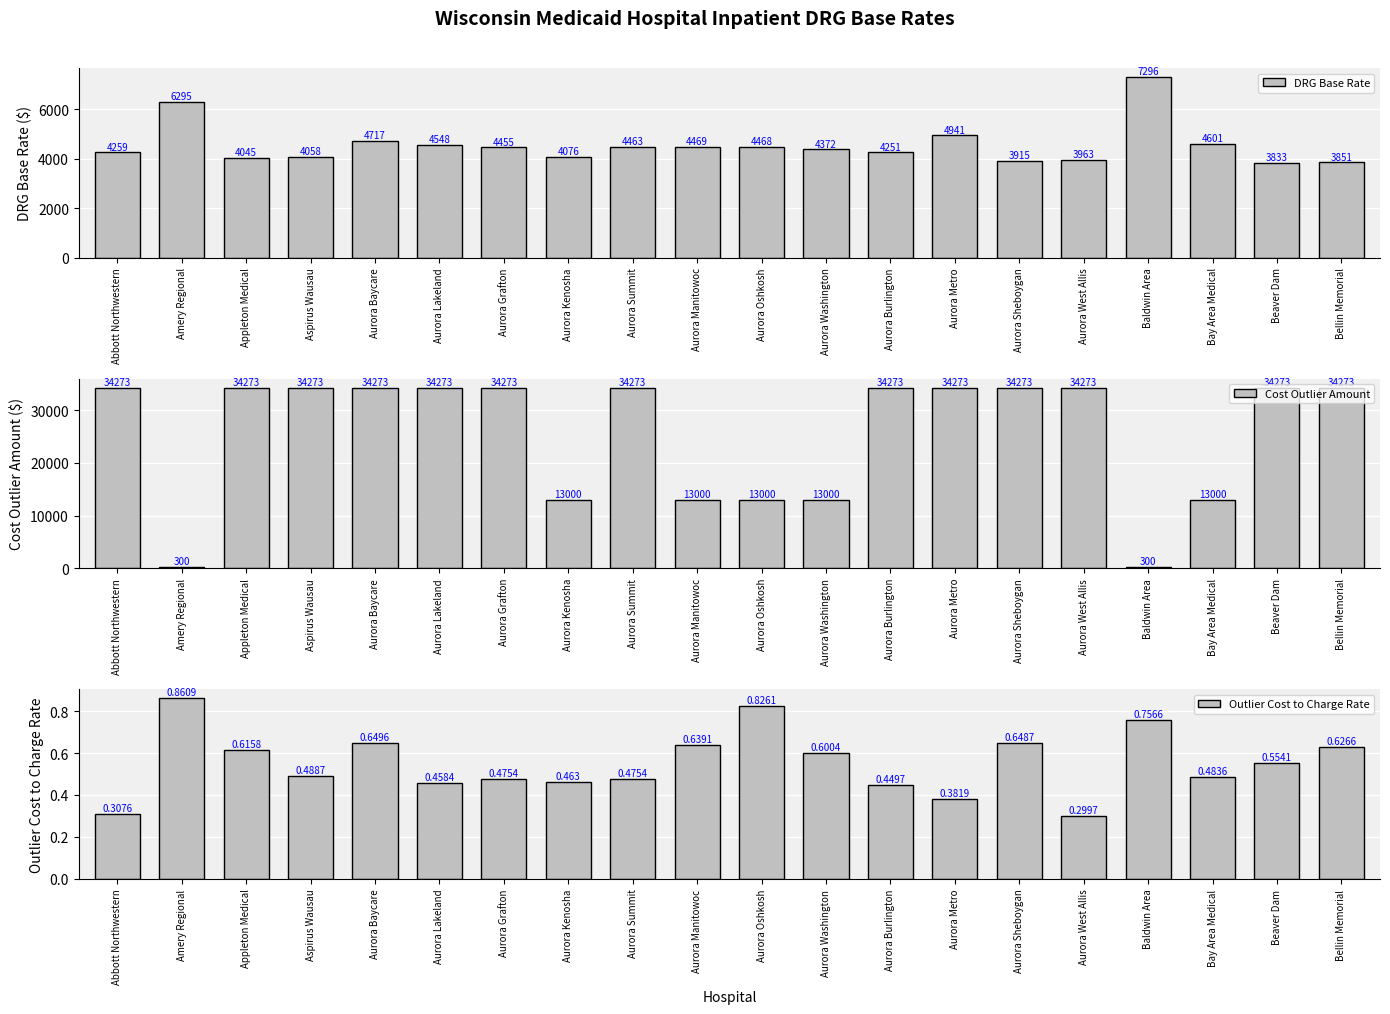

Reading right to left, what are all the values shown in this chart?

DRG Base Rate: 3851.0	3833.0	4601.0	7296.0	3963.0	3915.0	4941.0	4251.0	4372.0	4468.0	4469.0	4463.0	4076.0	4455.0	4548.0	4717.0	4058.0	4045.0	6295.0	4259.0
Cost Outlier Amount: 34273.0	34273.0	13000.0	300.0	34273.0	34273.0	34273.0	34273.0	13000.0	13000.0	13000.0	34273.0	13000.0	34273.0	34273.0	34273.0	34273.0	34273.0	300.0	34273.0
Outlier Cost to Charge Rate: 0.6	0.6	0.5	0.8	0.3	0.6	0.4	0.4	0.6	0.8	0.6	0.5	0.5	0.5	0.5	0.6	0.5	0.6	0.9	0.3